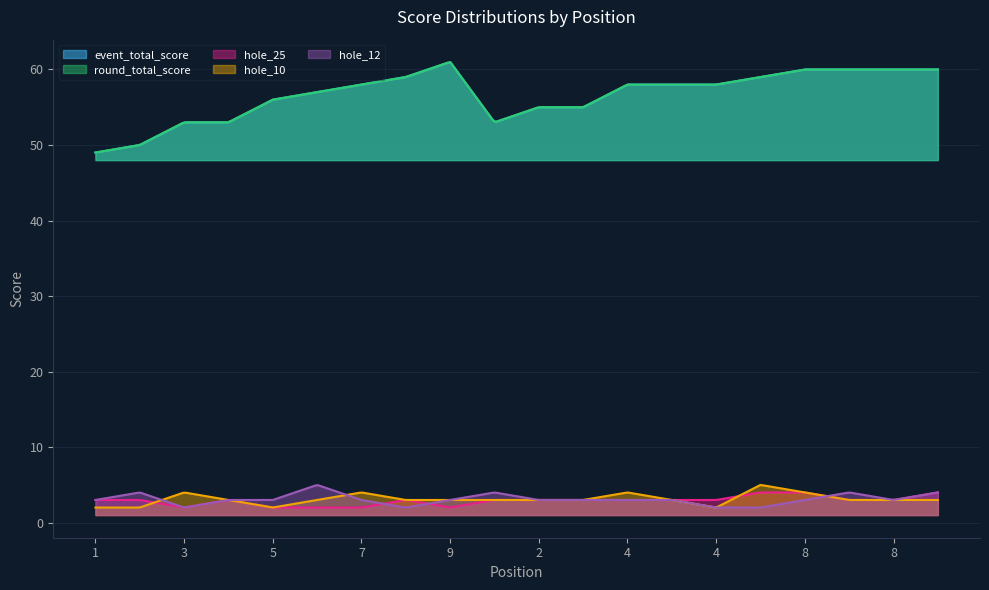

How many interior local peaks does the hole_12 series have?

4